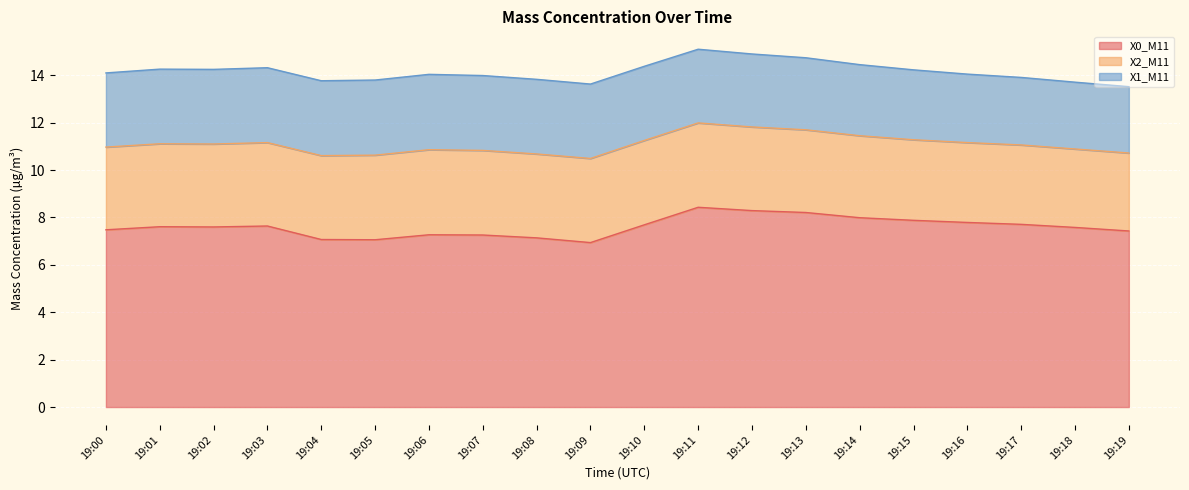

True or false: X2_M11 and X0_M11 intersect in this chart.

False